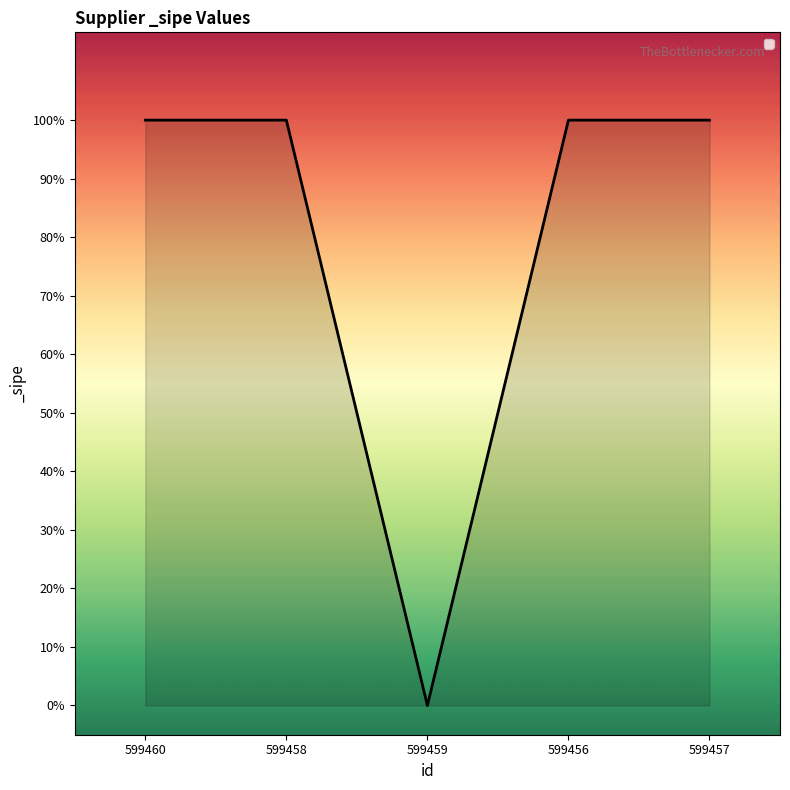

The chart shows a value of 1 at 599460. True or false?

True